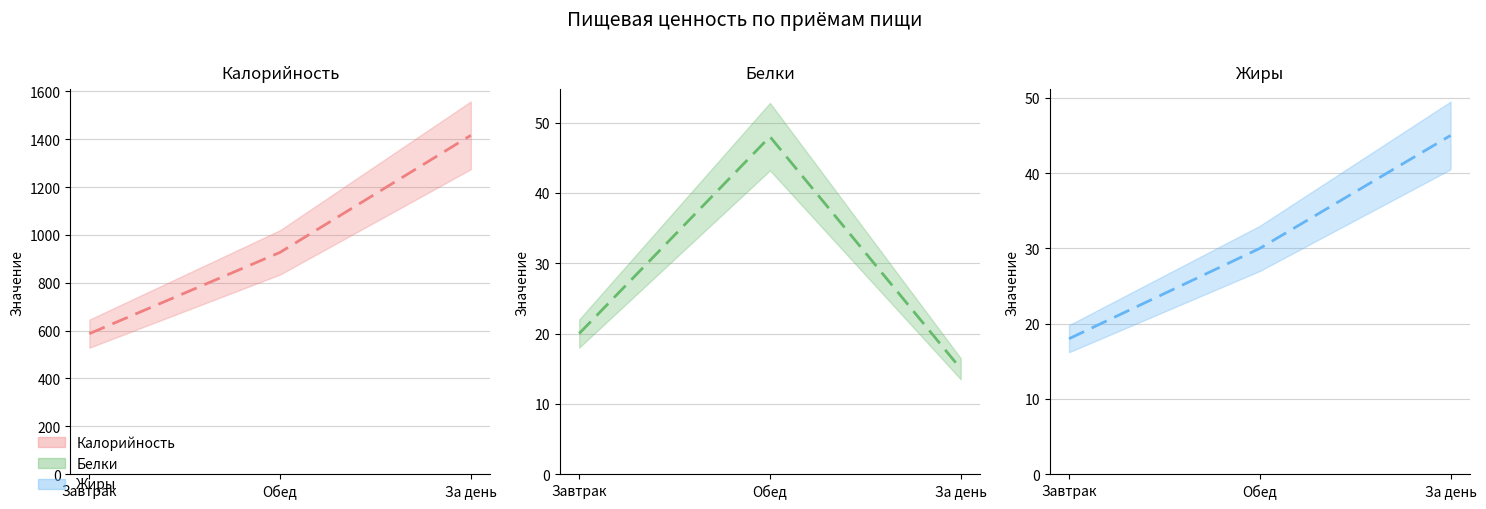

Is the value of Белки at За день greater than the value of Калорийность at За день?

No